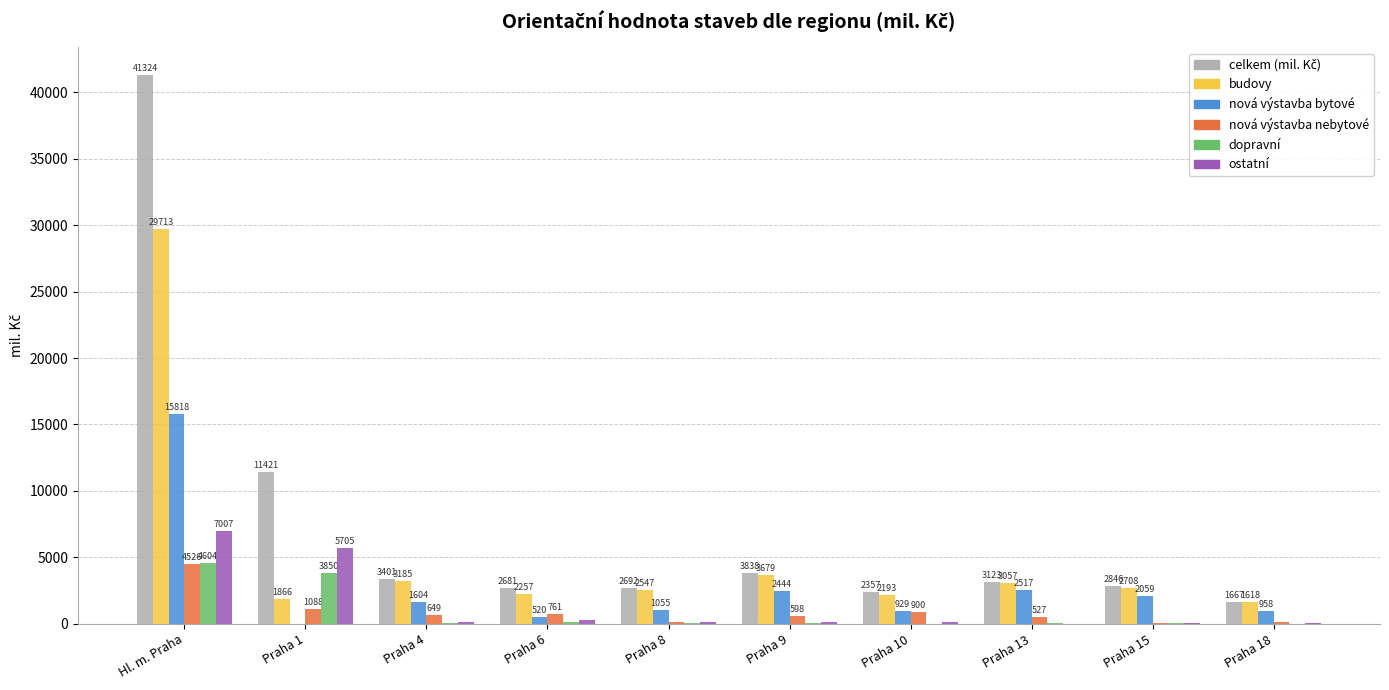

What is the greatest value displayed?

41324